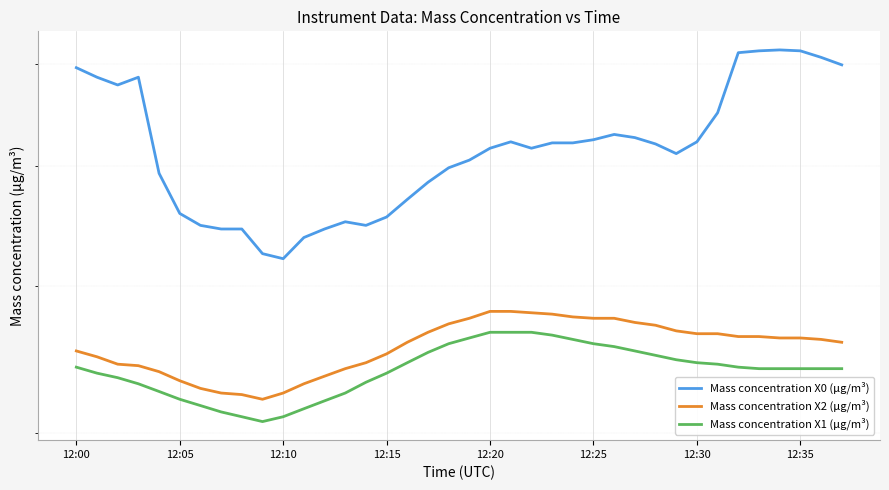

What is the total value across all series at 34?

16.2